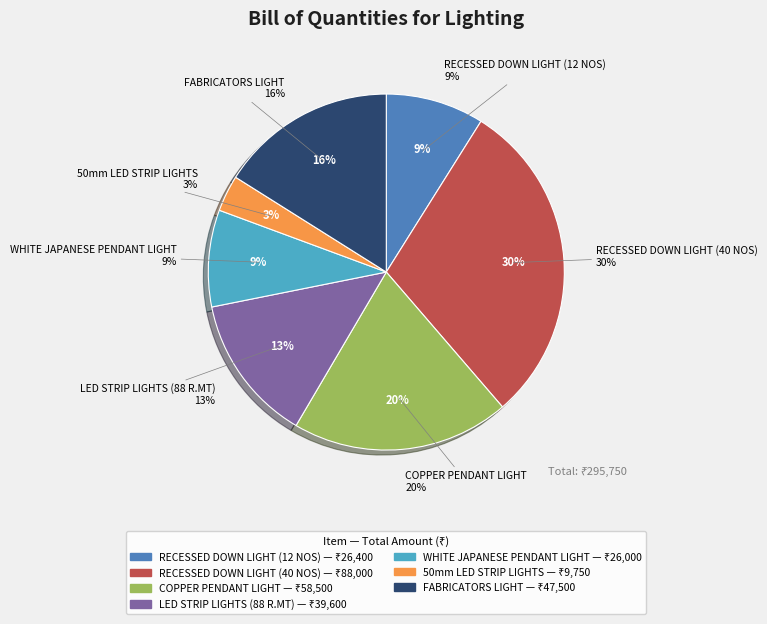

What is the ratio of the value at FABRICATORS LIGHT to the value at RECESSED DOWN LIGHT
(12 NOS)?

1.8